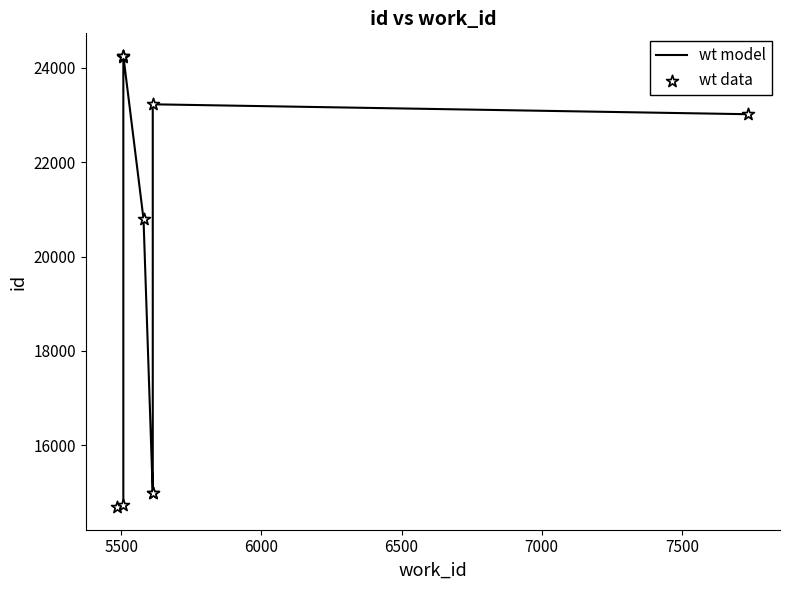

Which series reaches the minimum Y coordinate?

wt model